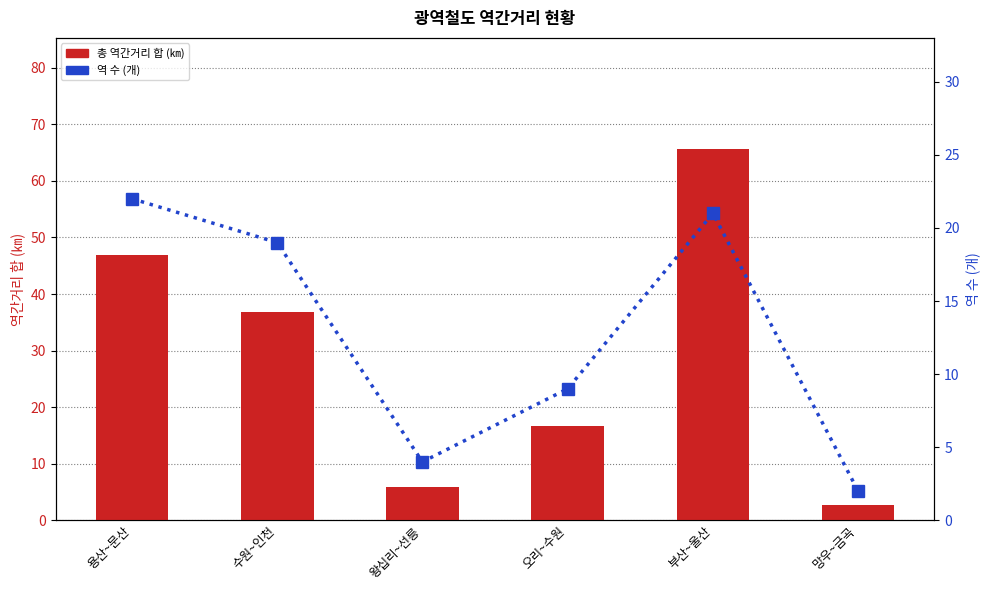

Which category has the lowest value in the 총 역간거리 합 (㎞) series?

망우~금곡